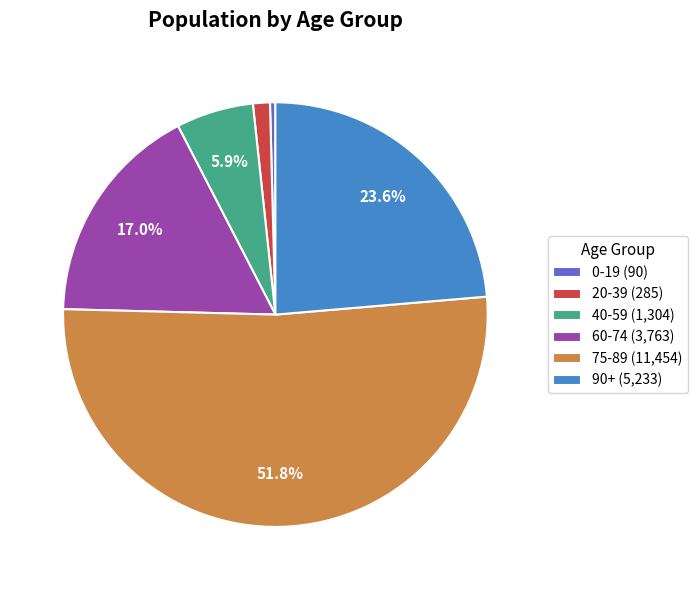

Rank the categories by value from highest to lowest.

75-89 (11,454), 90+ (5,233), 60-74 (3,763), 40-59 (1,304), 20-39 (285), 0-19 (90)